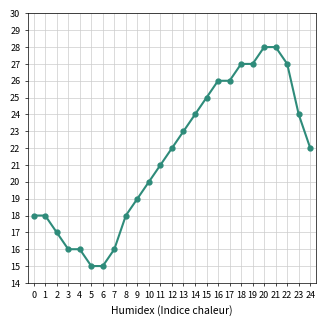

What is the sum of all values?

538